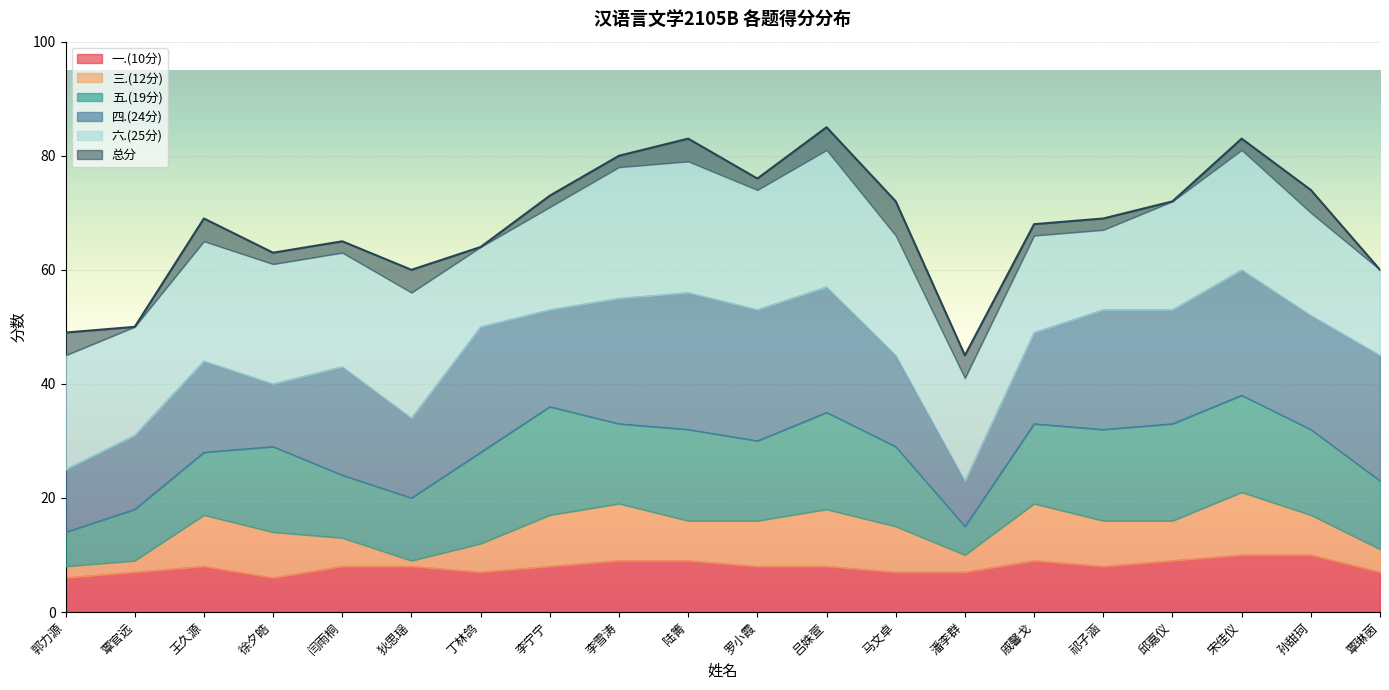

True or false: 一.(10分) has a value of 10 at 宋佳仪.

True